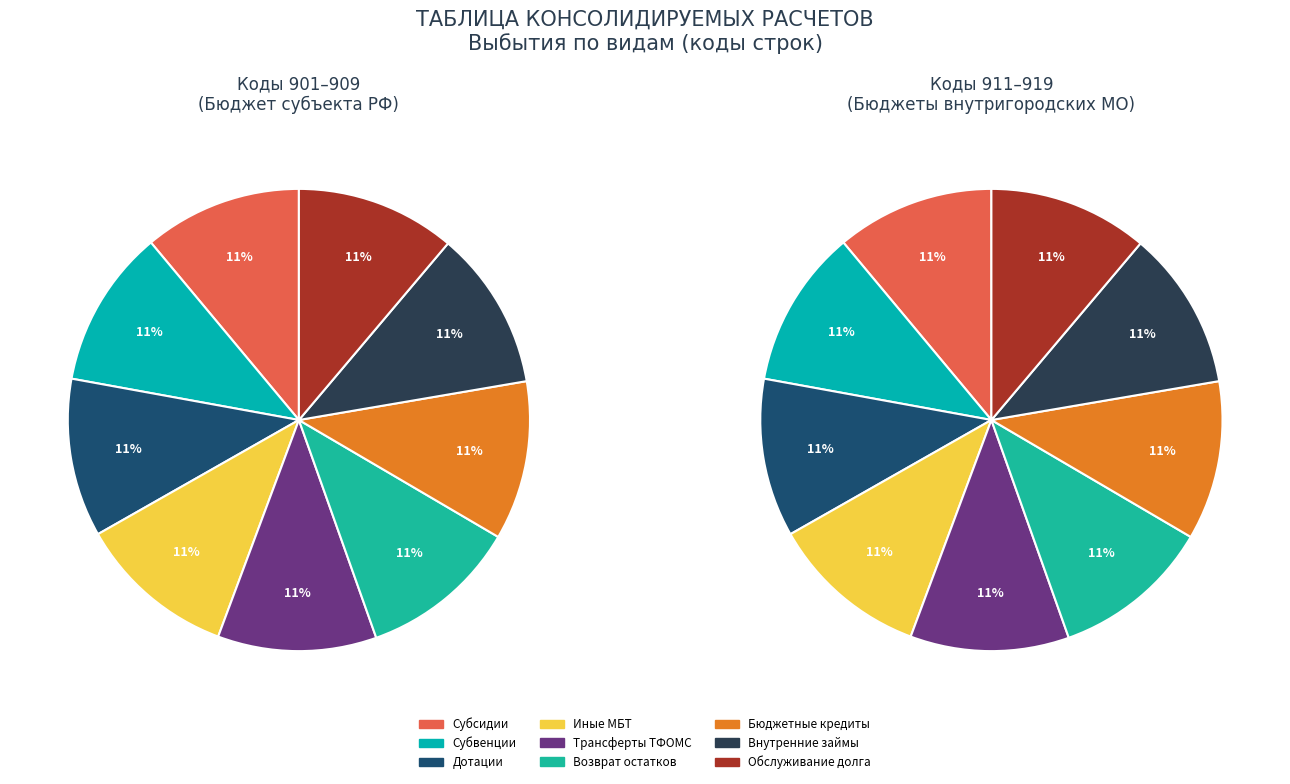

How many slices are in this pie chart?

9